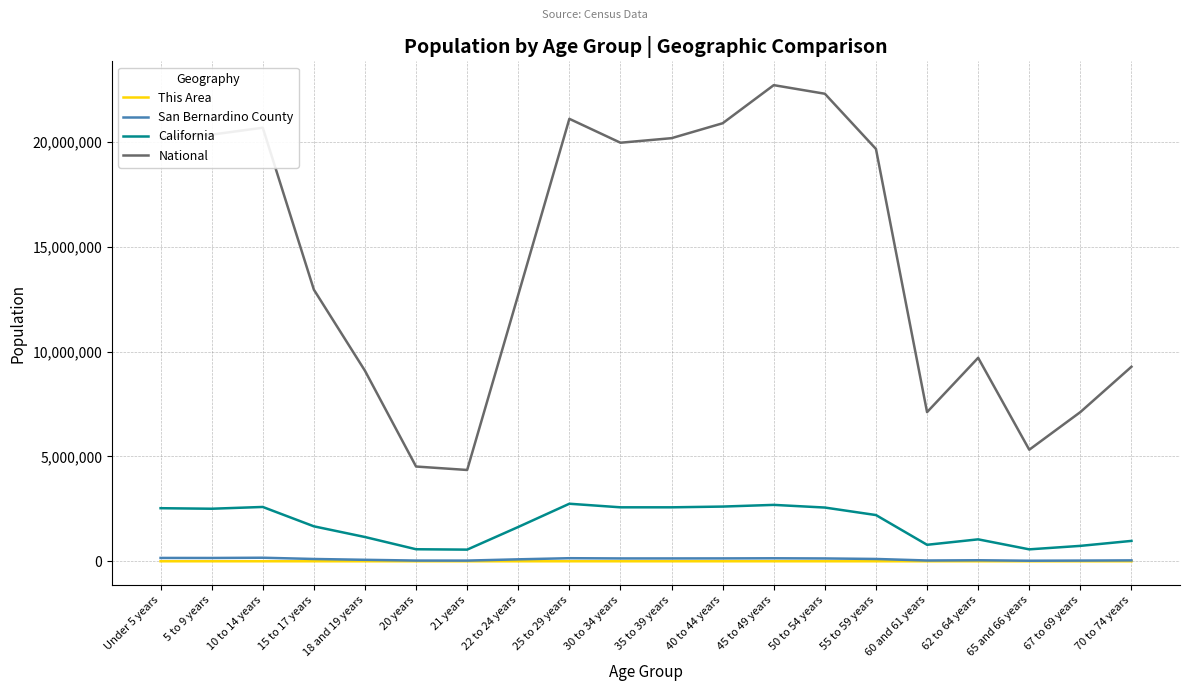

What is the sum of all San Bernardino County values?

1957357